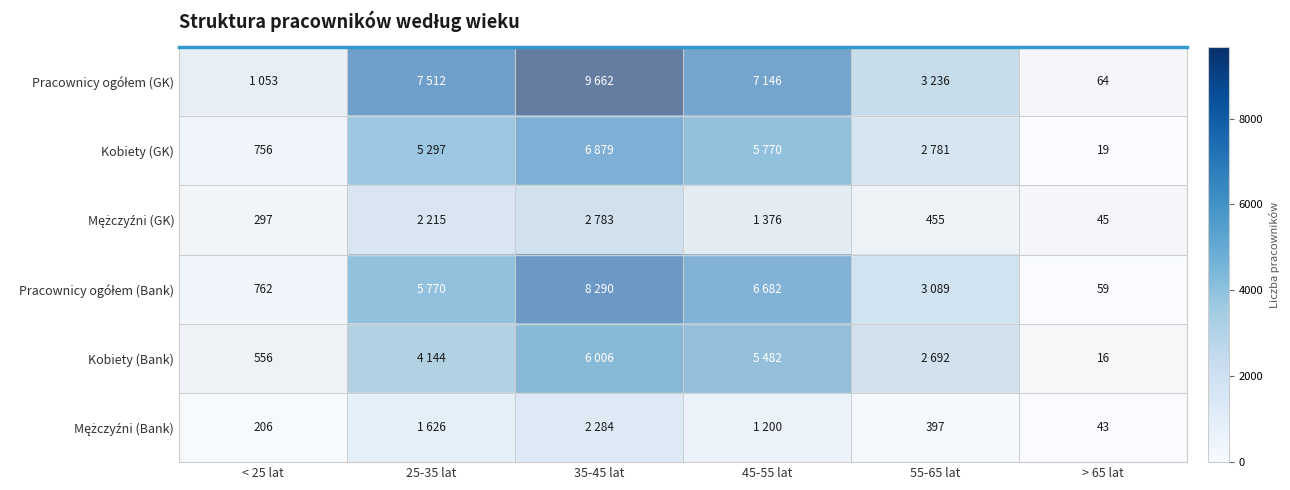

At which category is the sum across all series the highest?

35-45 lat